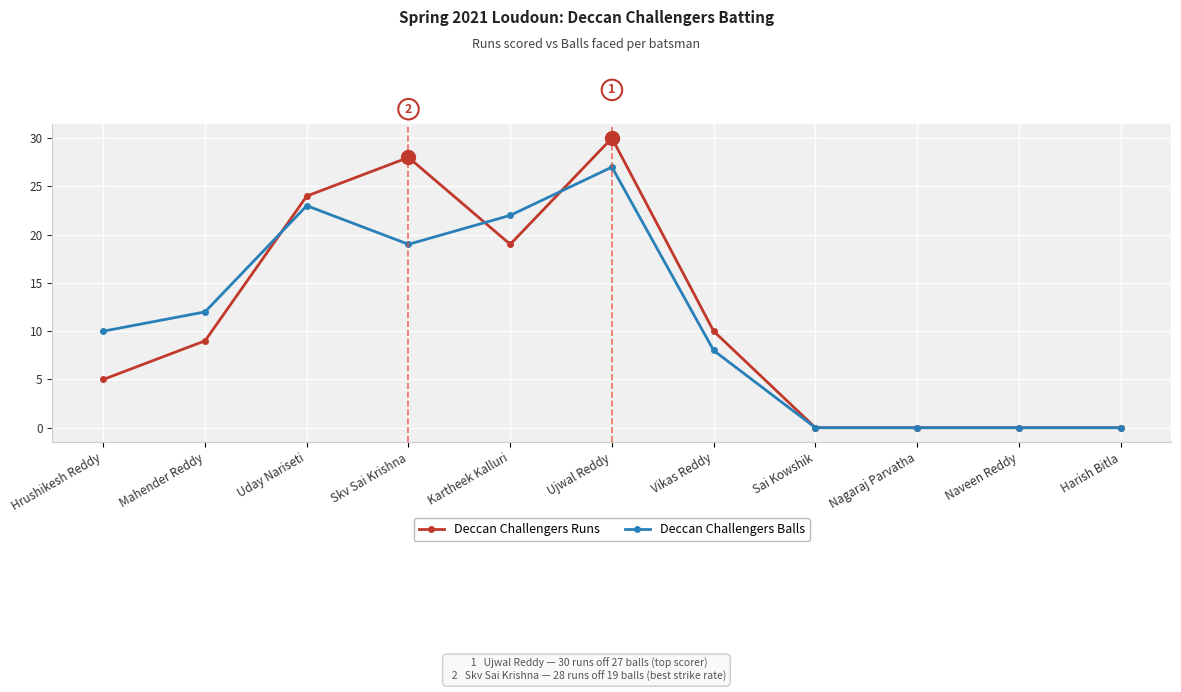

Read the Deccan Challengers Runs value at Kartheek Kalluri, to the nearest 5.

20